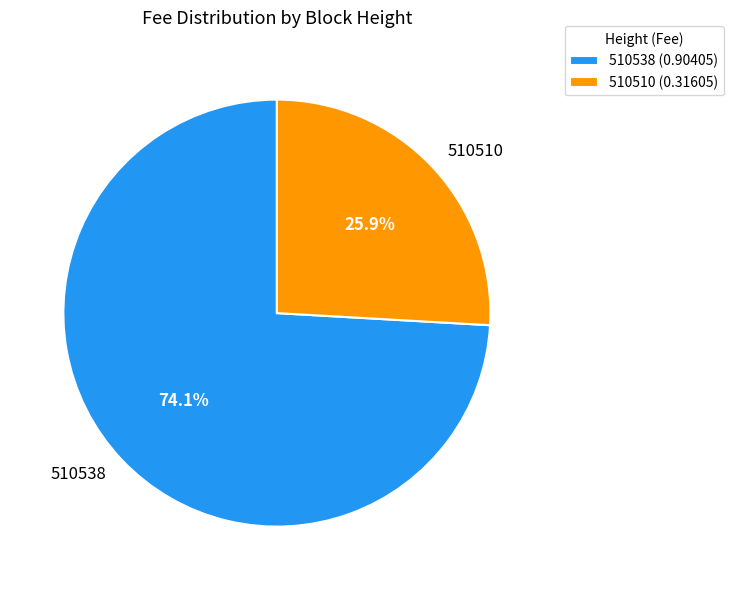

Count the number of slices in the pie.

2